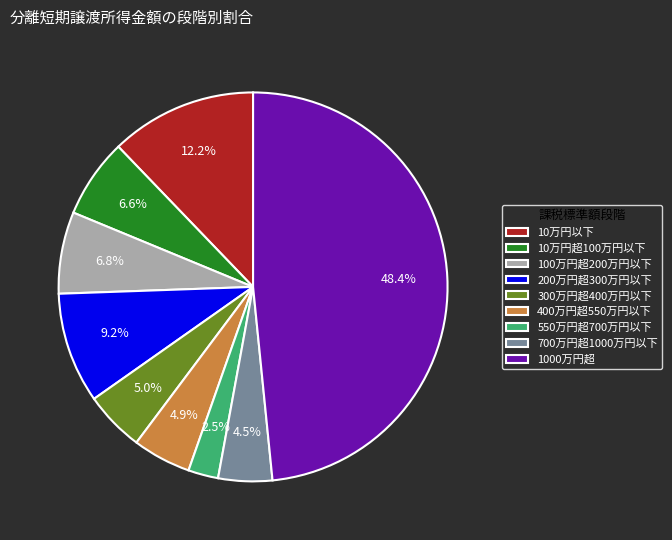

Count the number of slices in the pie.

9